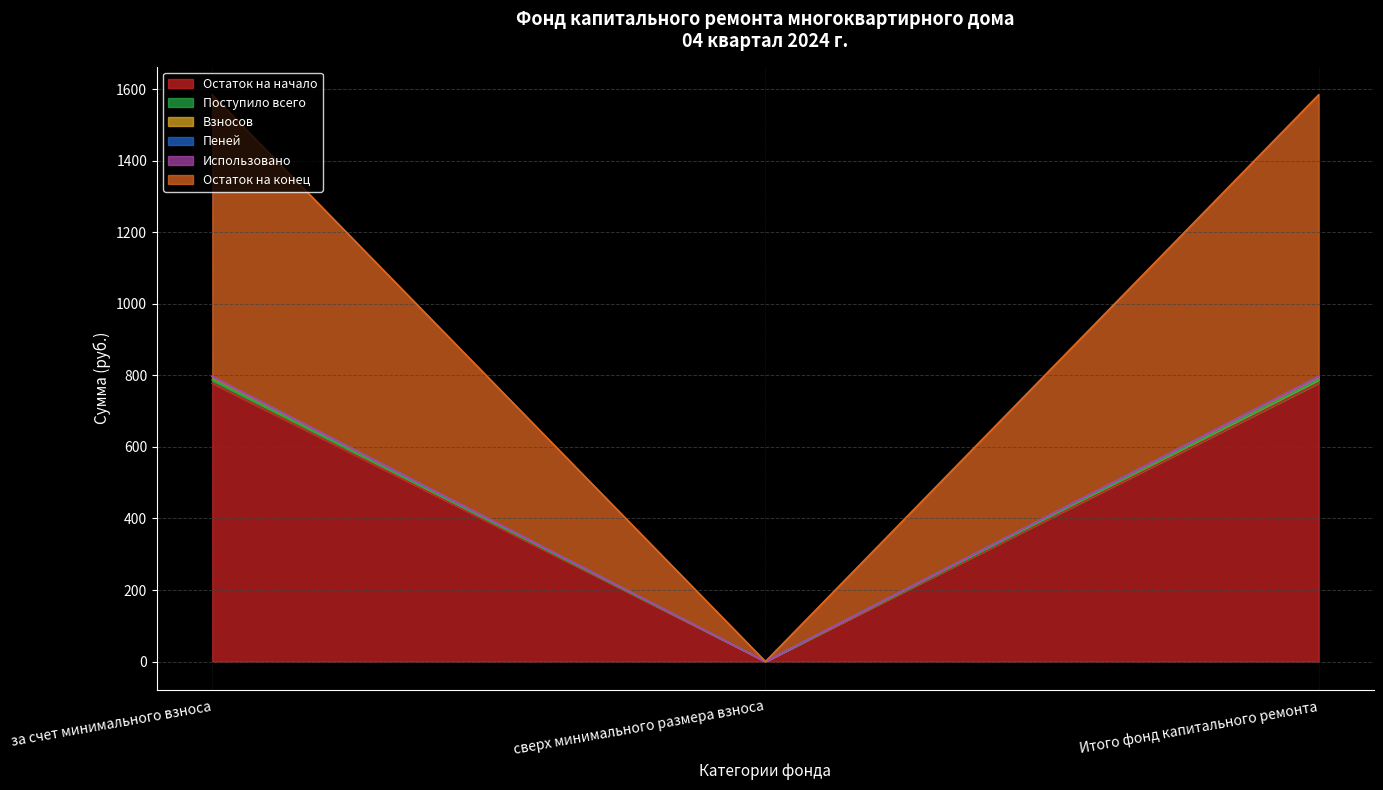

How many lines are shown in the chart?

6